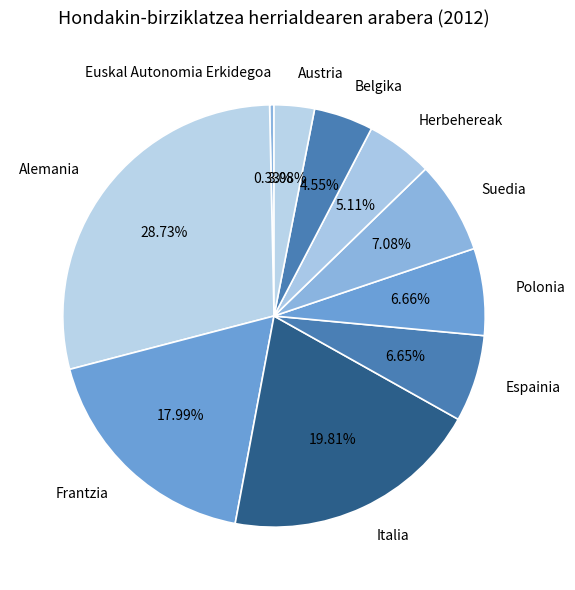

What is the total percentage of Polonia and Austria?

9.7%